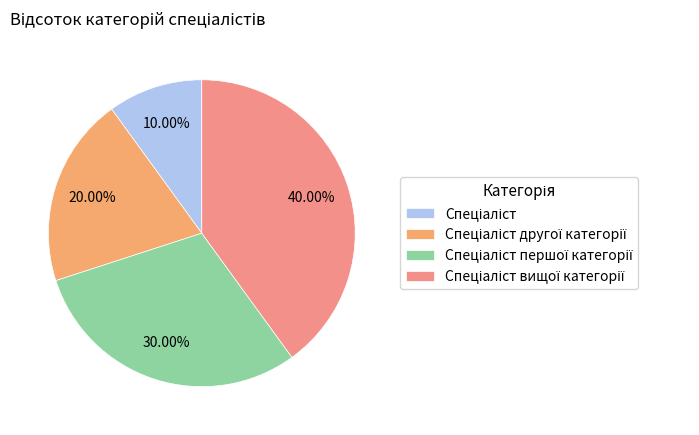

Count the number of slices in the pie.

4